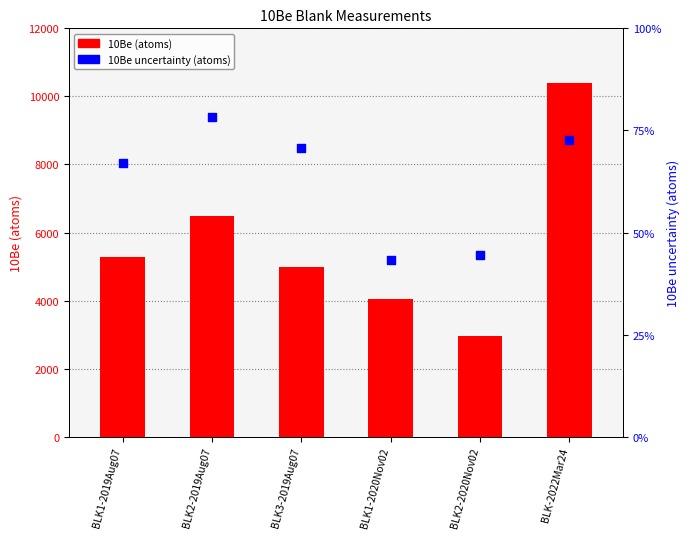

Which series has the widest spread of Y values?

10Be (atoms)